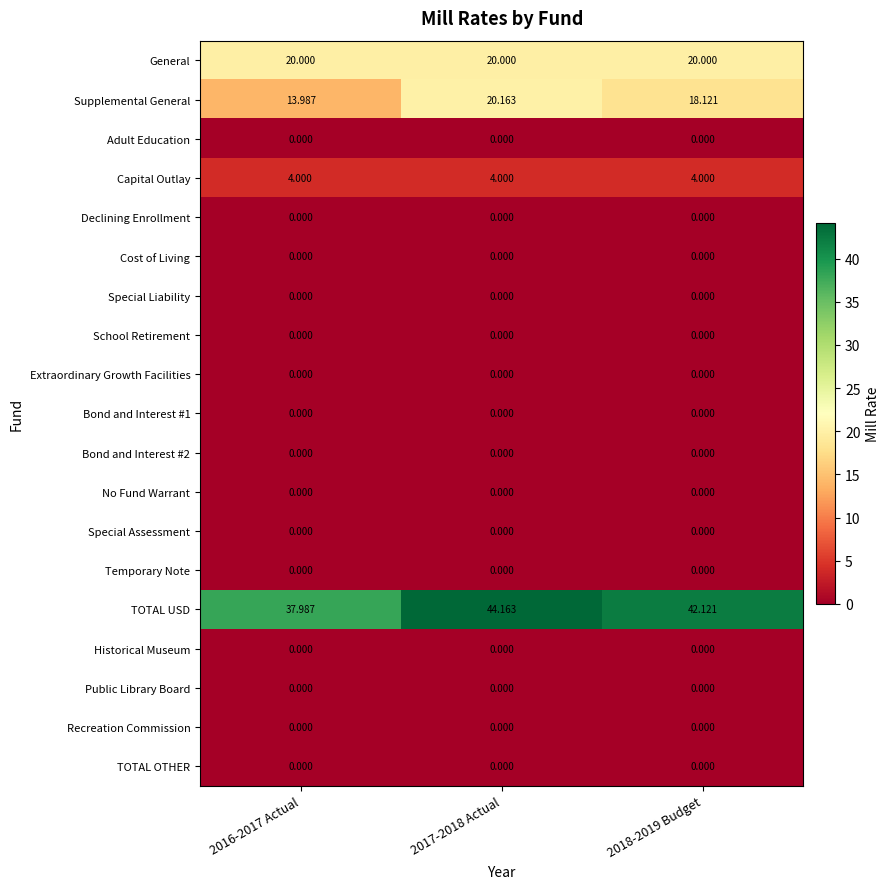

Which label corresponds to the largest value in the chart?

2017-2018 Actual